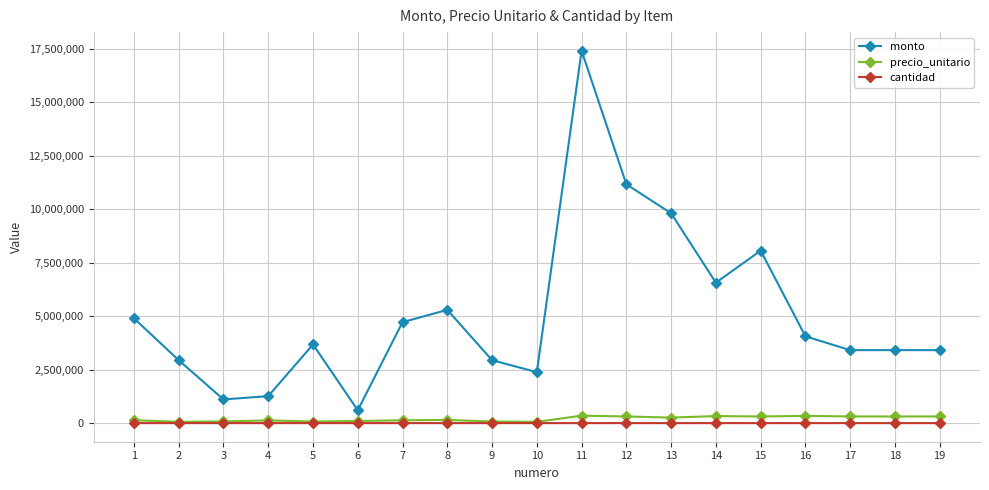

How many categories are shown in the chart?

19